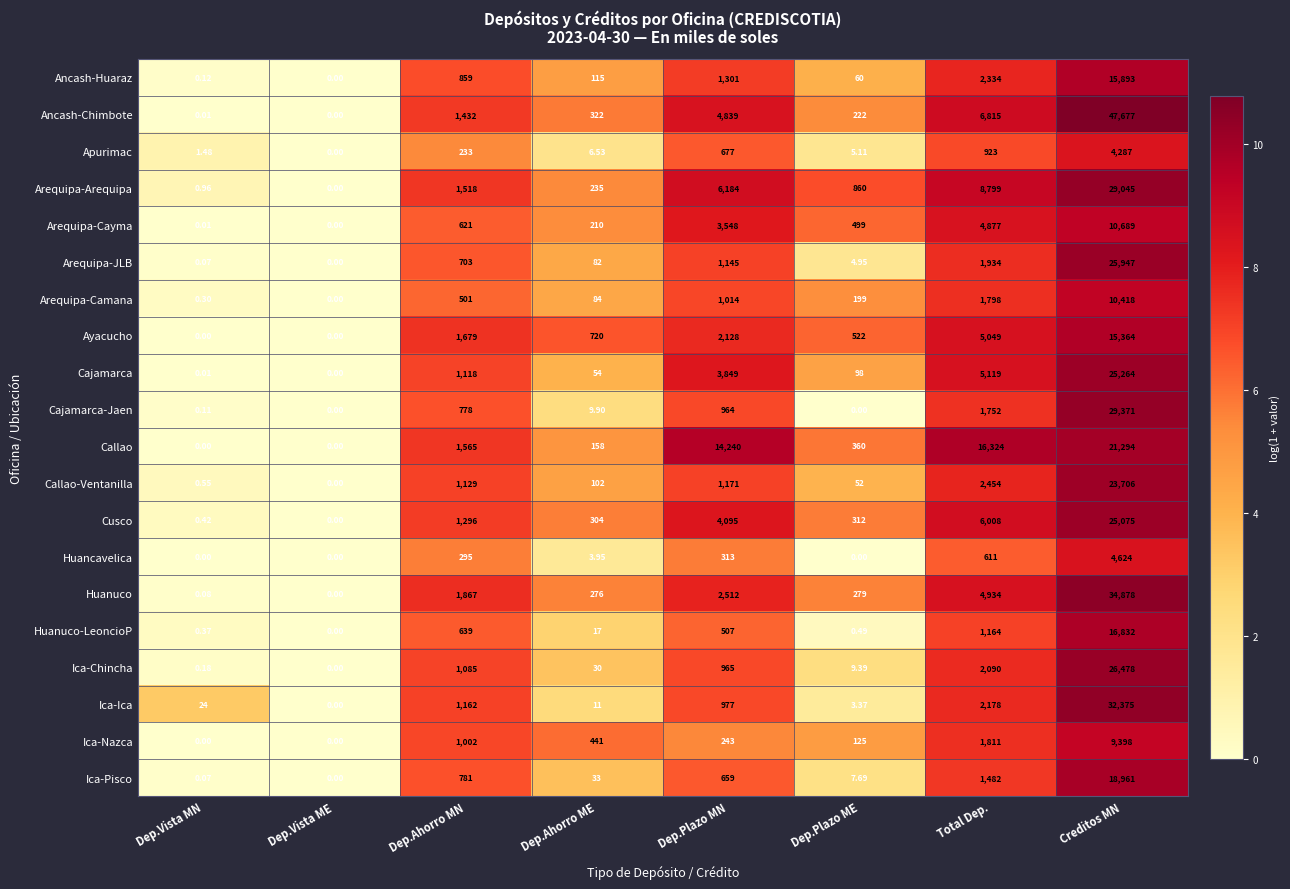

Between Dep.Vista MN and Dep.Ahorro ME, which series saw the biggest shift?

Ayacucho